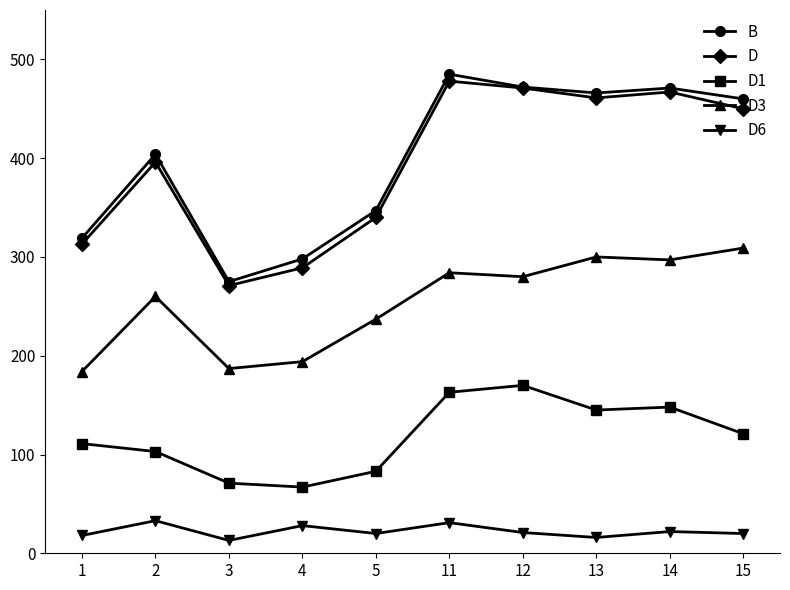

What is the difference between the D values at 2 and 11?

82